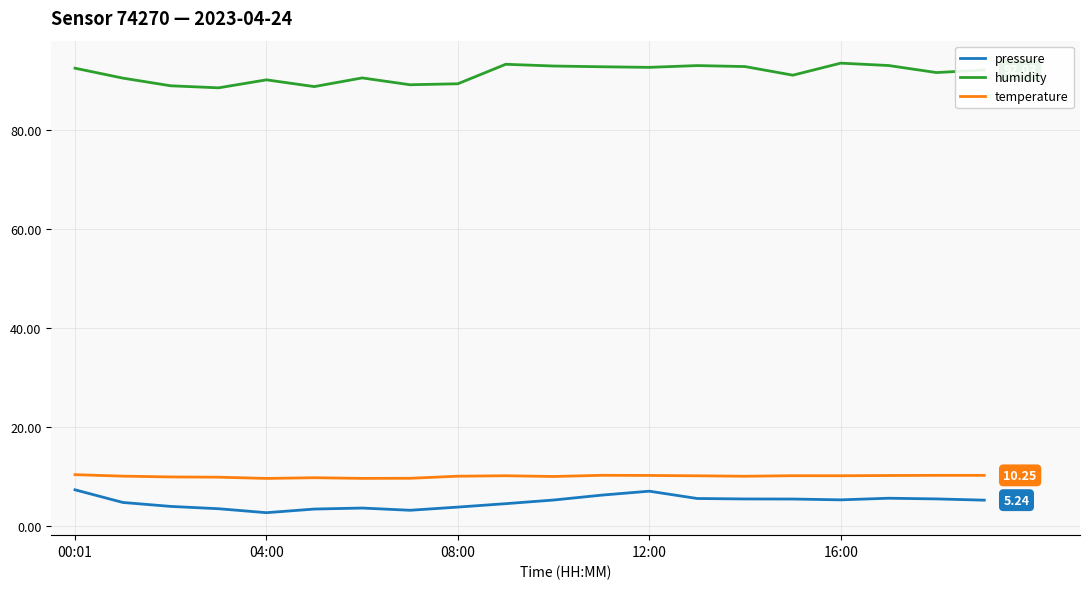

What is the difference between the maximum and minimum values in the pressure series?

4.6